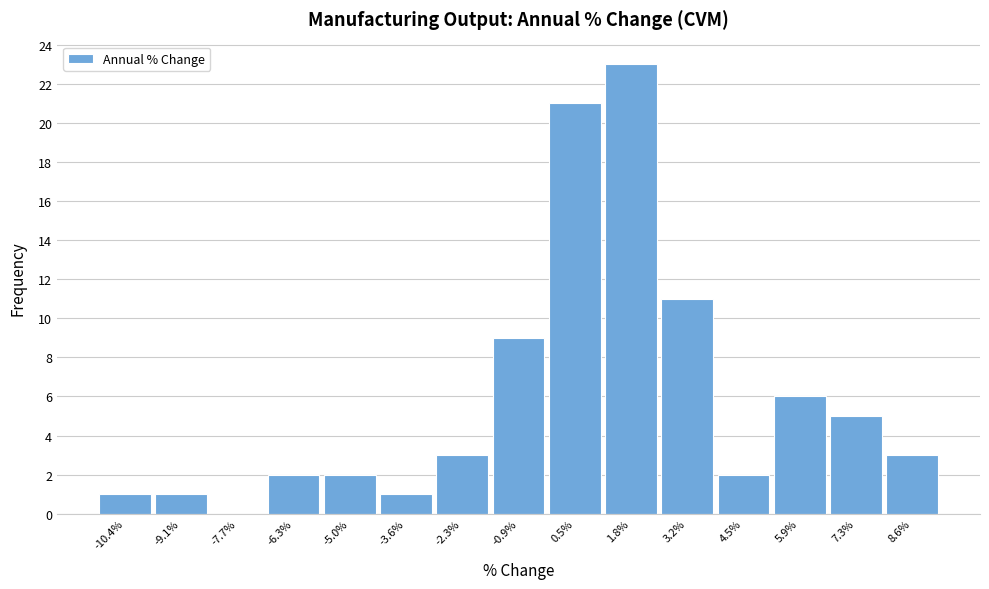

What is the height of the bar covering 3.86 to 5.22 on the x-axis? Neither the bar edges nor the heights are printed on the chart, so give them approximately, as read against the axes.

2